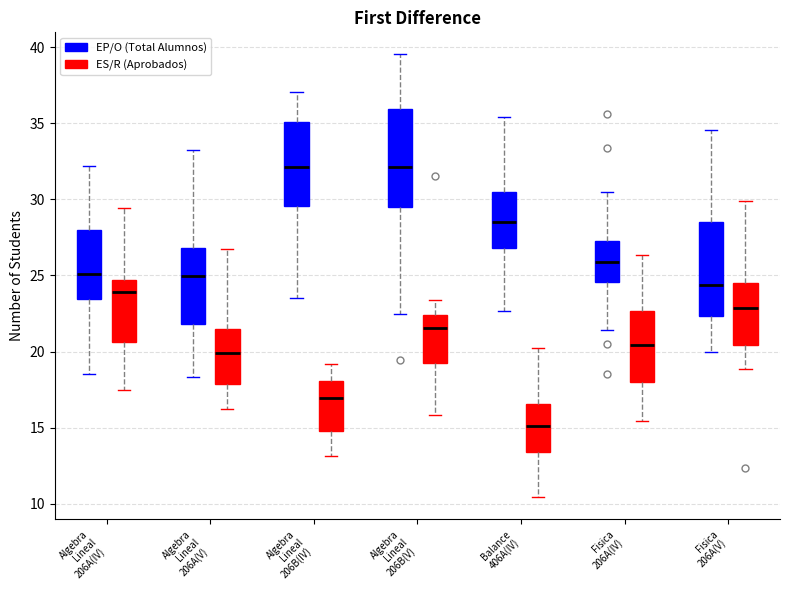

Reading left to right, transcribe this box plot: for each box, give where its median line is, the range the box spans, and where its two whiskers end, as read against the y-axis. The values are not printed on the chart, so give them approximately, as read against the axis.

Algebra Lineal 206A(IV) (EP/O (Total Alumnos)): median 25.0, box 23.5 to 28.0, whiskers 18.5 to 32.0
Algebra Lineal 206A(IV) (ES/R (Aprobados)): median 24.0, box 20.5 to 24.5, whiskers 17.5 to 29.5
Algebra Lineal 206A(V) (EP/O (Total Alumnos)): median 25.0, box 22.0 to 27.0, whiskers 18.5 to 33.0
Algebra Lineal 206A(V) (ES/R (Aprobados)): median 20.0, box 18.0 to 21.5, whiskers 16.0 to 27.0
Algebra Lineal 206B(IV) (EP/O (Total Alumnos)): median 32.0, box 29.5 to 35.0, whiskers 23.5 to 37.0
Algebra Lineal 206B(IV) (ES/R (Aprobados)): median 17.0, box 15.0 to 18.0, whiskers 13.0 to 19.0
Algebra Lineal 206B(V) (EP/O (Total Alumnos)): median 32.0, box 29.5 to 36.0, whiskers 22.5 to 39.5
Algebra Lineal 206B(V) (ES/R (Aprobados)): median 21.5, box 19.0 to 22.5, whiskers 16.0 to 23.5
Balance 406A(IV) (EP/O (Total Alumnos)): median 28.5, box 27.0 to 30.5, whiskers 22.5 to 35.5
Balance 406A(IV) (ES/R (Aprobados)): median 15.0, box 13.5 to 16.5, whiskers 10.5 to 20.0
Fisica 206A(IV) (EP/O (Total Alumnos)): median 26.0, box 24.5 to 27.5, whiskers 21.5 to 30.5
Fisica 206A(IV) (ES/R (Aprobados)): median 20.5, box 18.0 to 22.5, whiskers 15.5 to 26.5
Fisica 206A(V) (EP/O (Total Alumnos)): median 24.5, box 22.5 to 28.5, whiskers 20.0 to 34.5
Fisica 206A(V) (ES/R (Aprobados)): median 23.0, box 20.5 to 24.5, whiskers 19.0 to 30.0